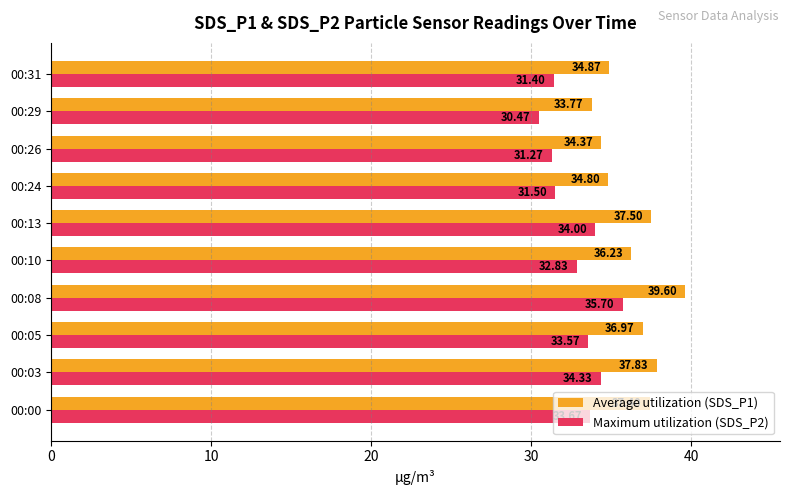

Which series has the largest total across all categories?

Average utilization (SDS_P1)